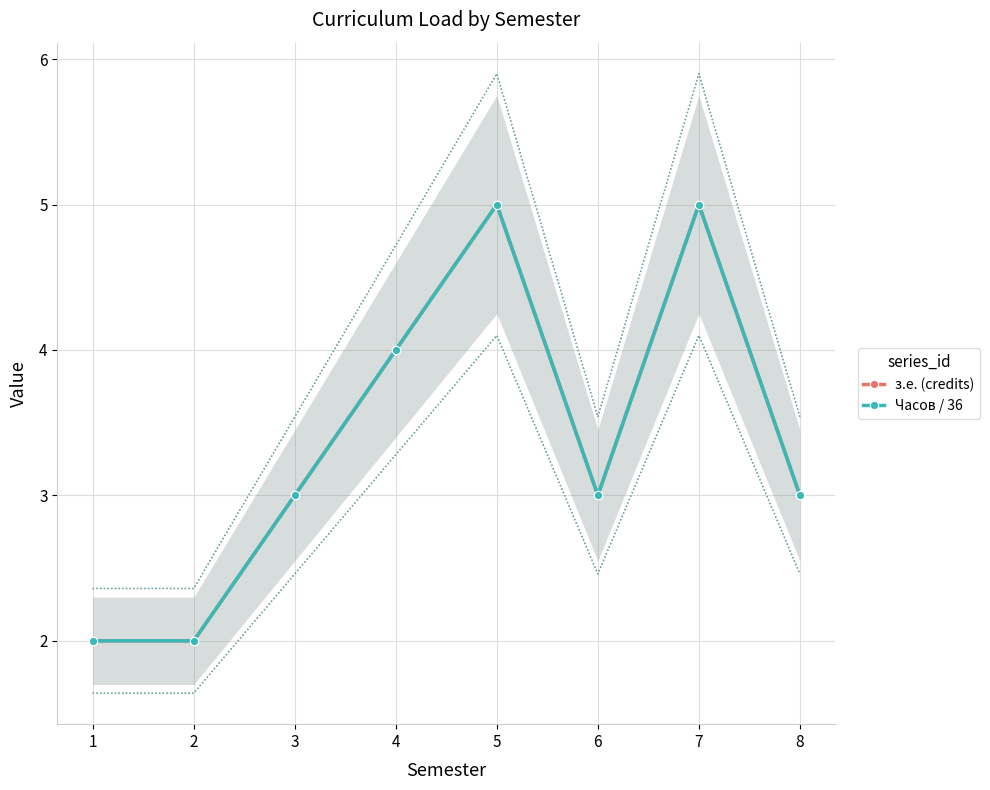

Rank the categories by з.е. (credits) value from highest to lowest.

5, 7, 4, 3, 6, 8, 1, 2